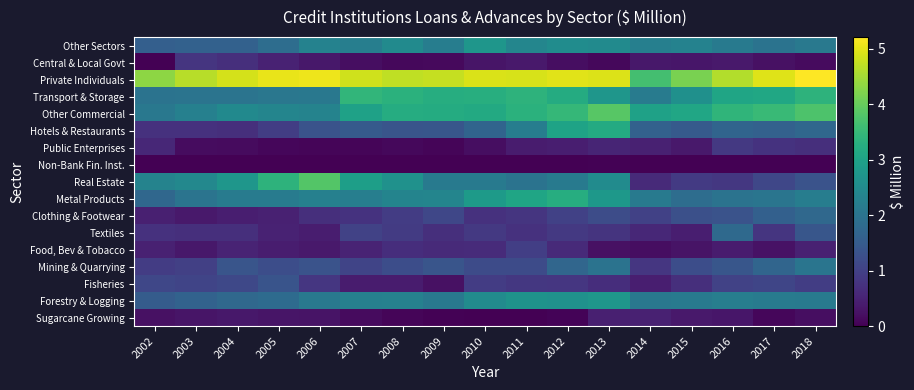

At how many categories does at least one series exceed 2?

17